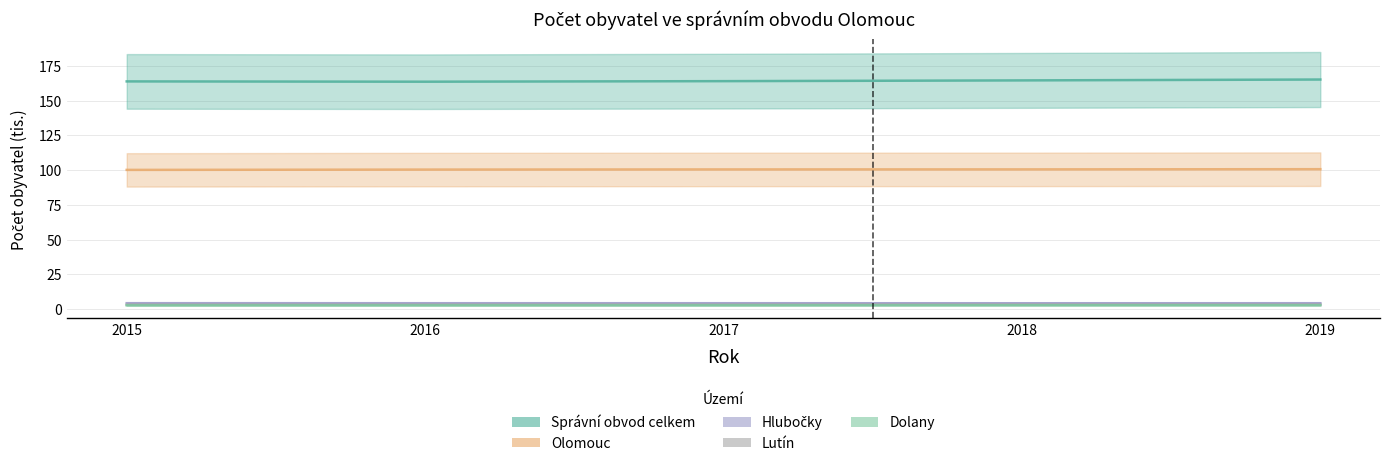

Rank the series by their maximum value, from highest to lowest.

Správní obvod celkem, Olomouc, Hlubočky, Lutín, Dolany